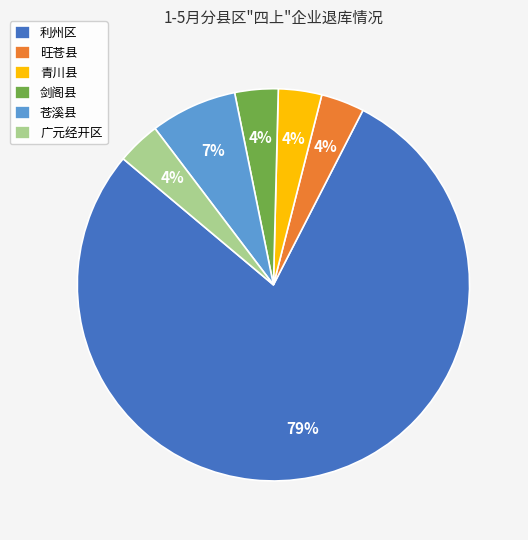

Count the number of slices in the pie.

6